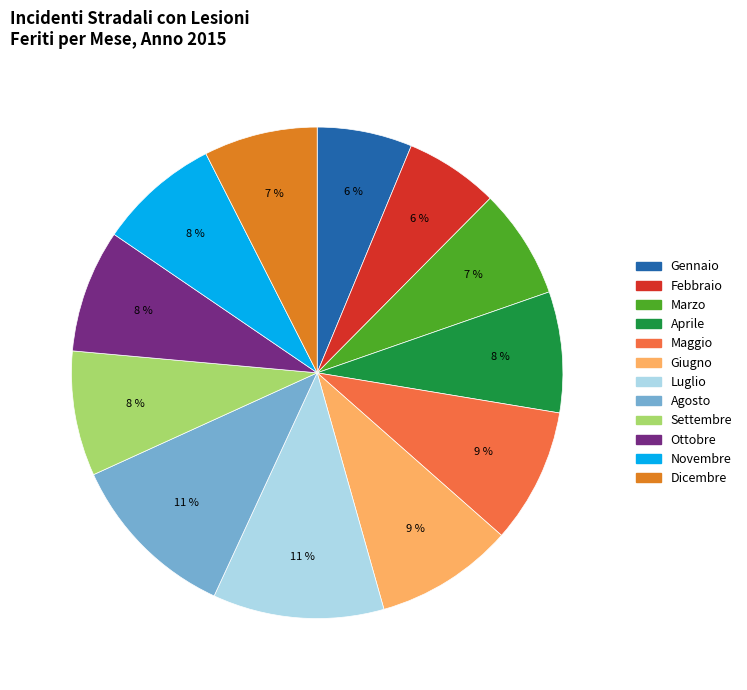

Does Febbraio account for over 50% of the chart?

No